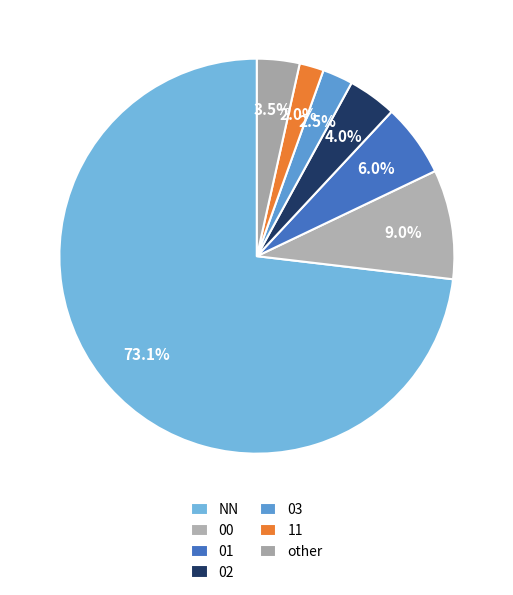

To the nearest percent, what portion does 00 represent?

9%